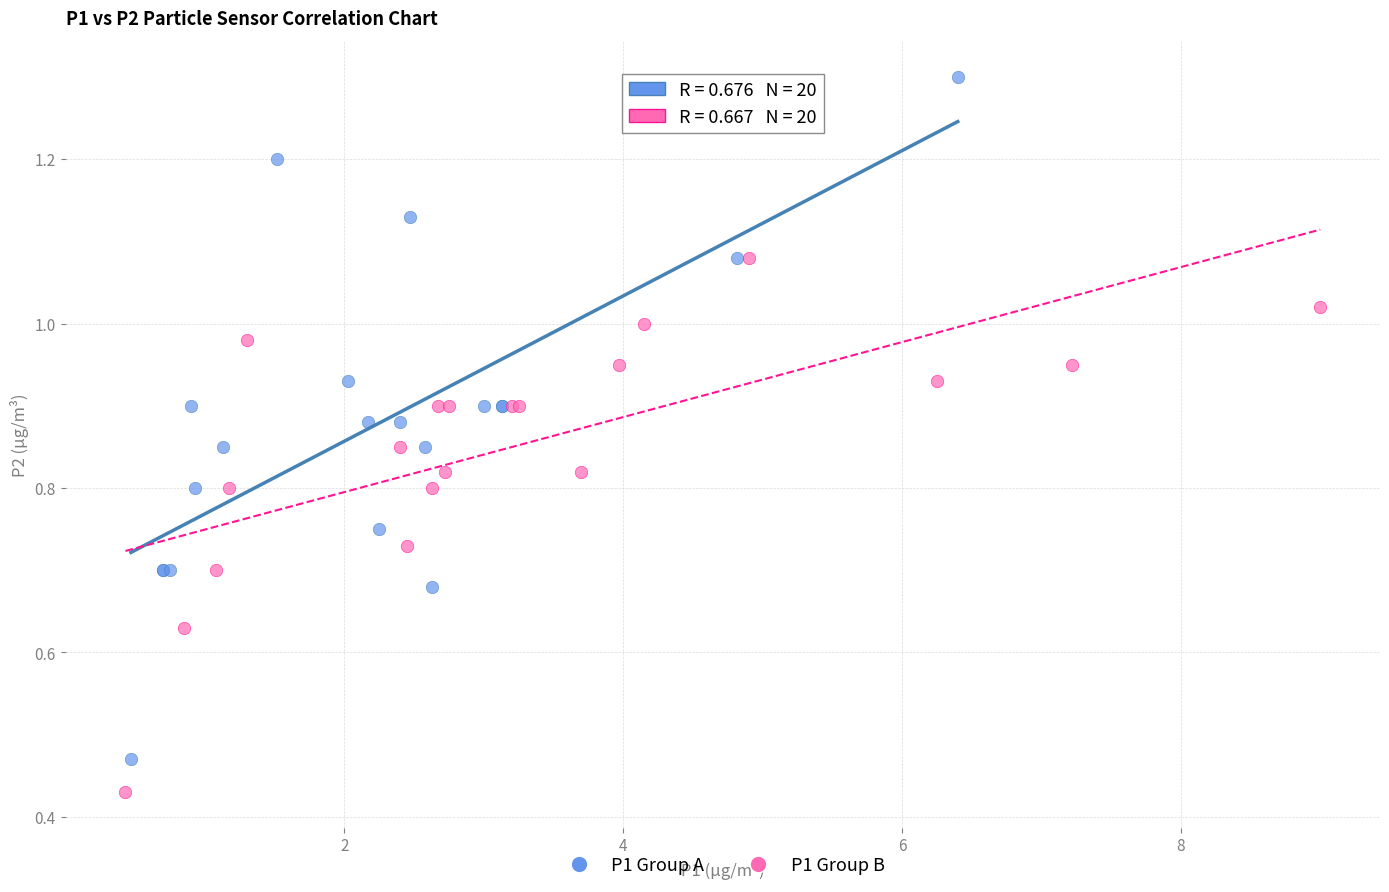

Which series reaches the maximum Y coordinate?

P1 Group A